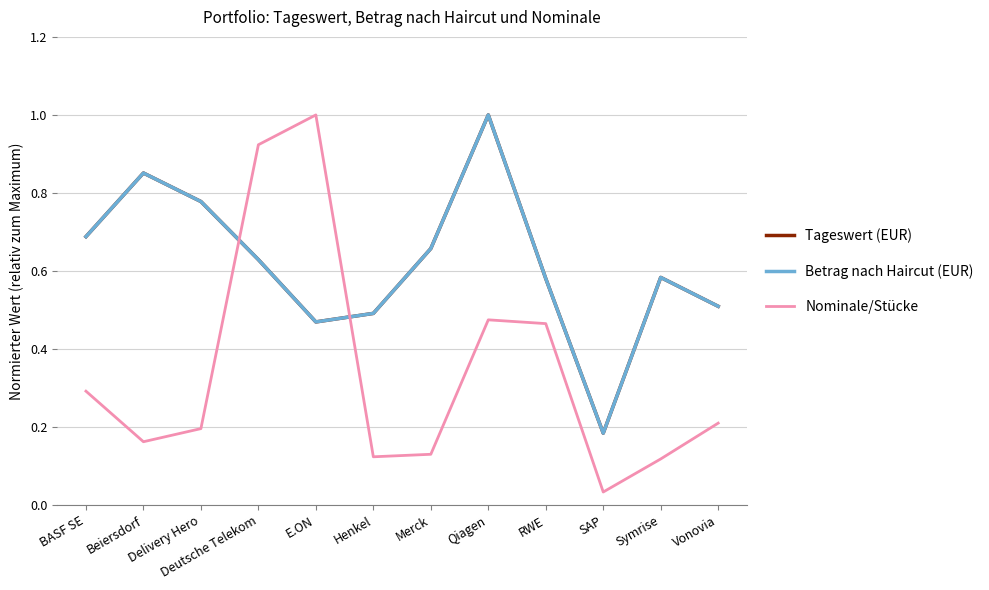

Which series ends up on top after the final intersection of Tageswert (EUR) and Nominale/Stücke?

Tageswert (EUR)